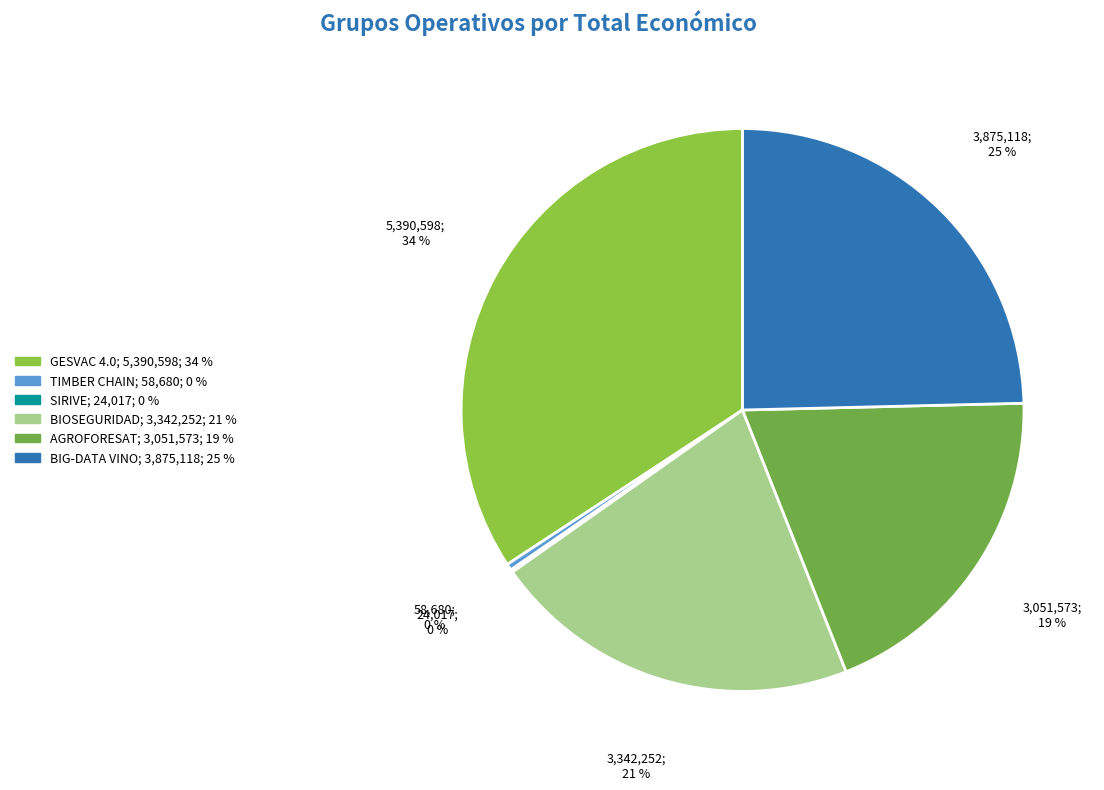

To the nearest percent, what is the difference between the SIRIVE and BIOSEGURIDAD slice percentages?

21%